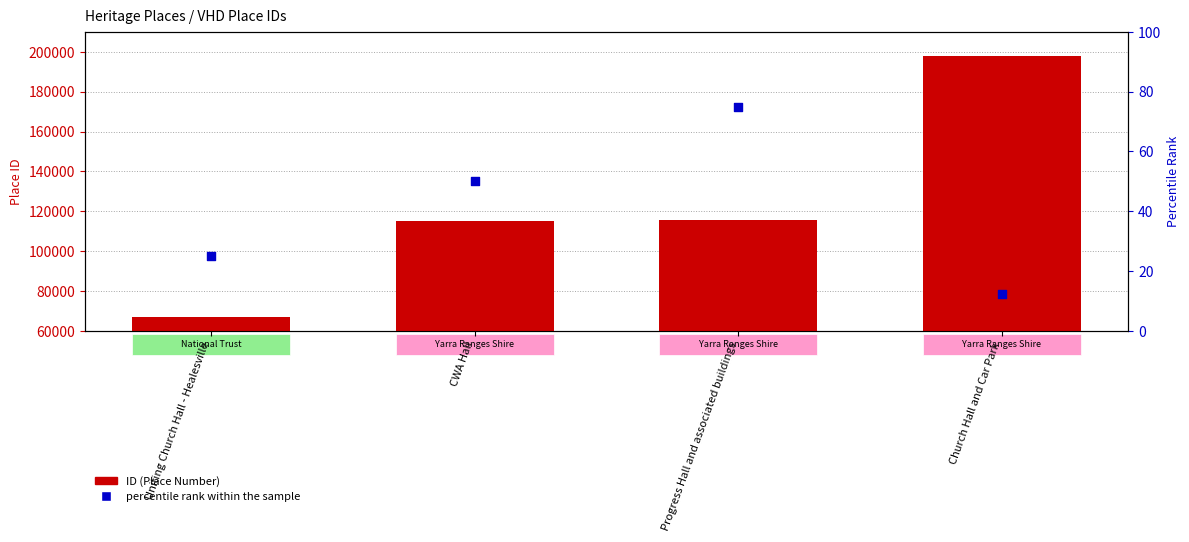

Which series contains the highest Y value?

ID (Place Number)